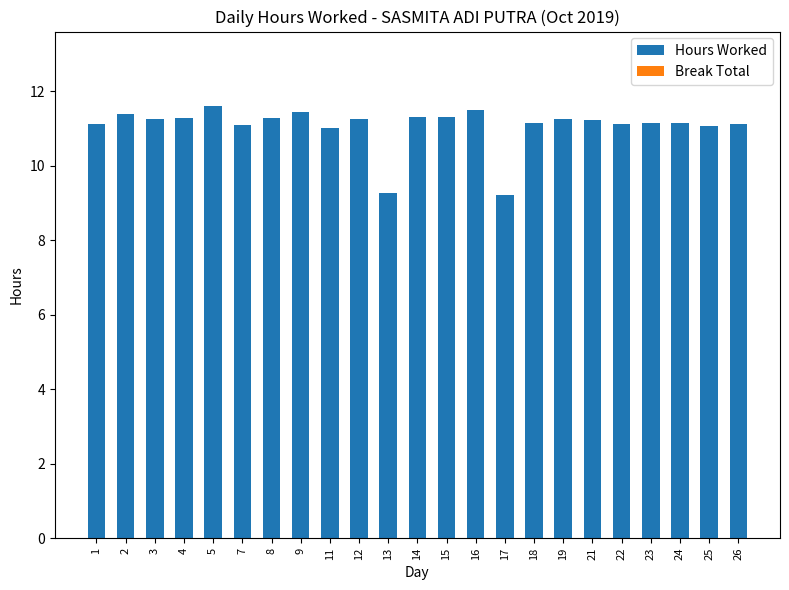

What is the average value?

11.1